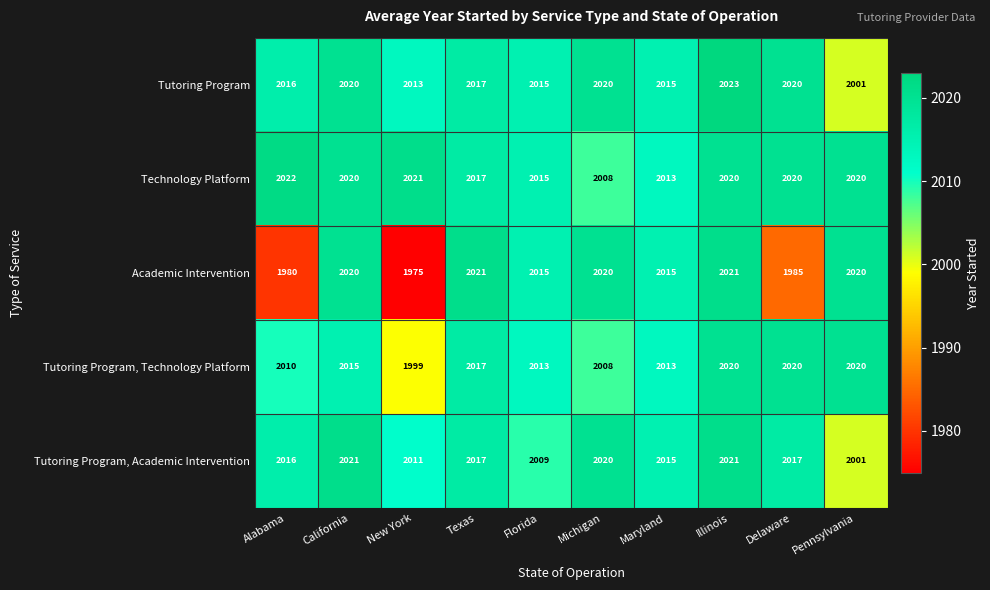

What is the spread (max minus min) of values at Michigan?

12